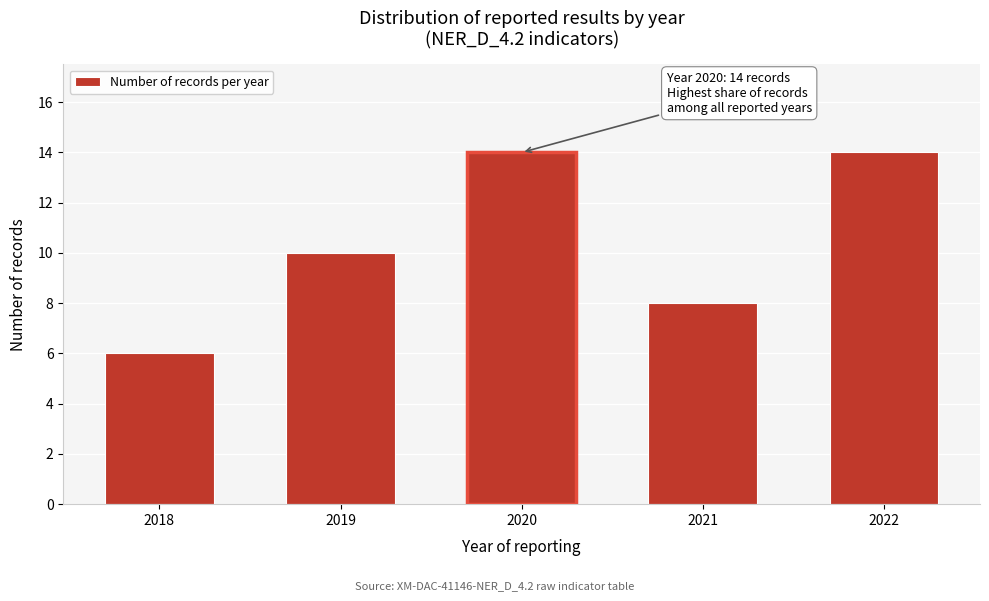

Reading right to left, extract all data points from this chart.

2022=14	2021=8	2020=14	2019=10	2018=6